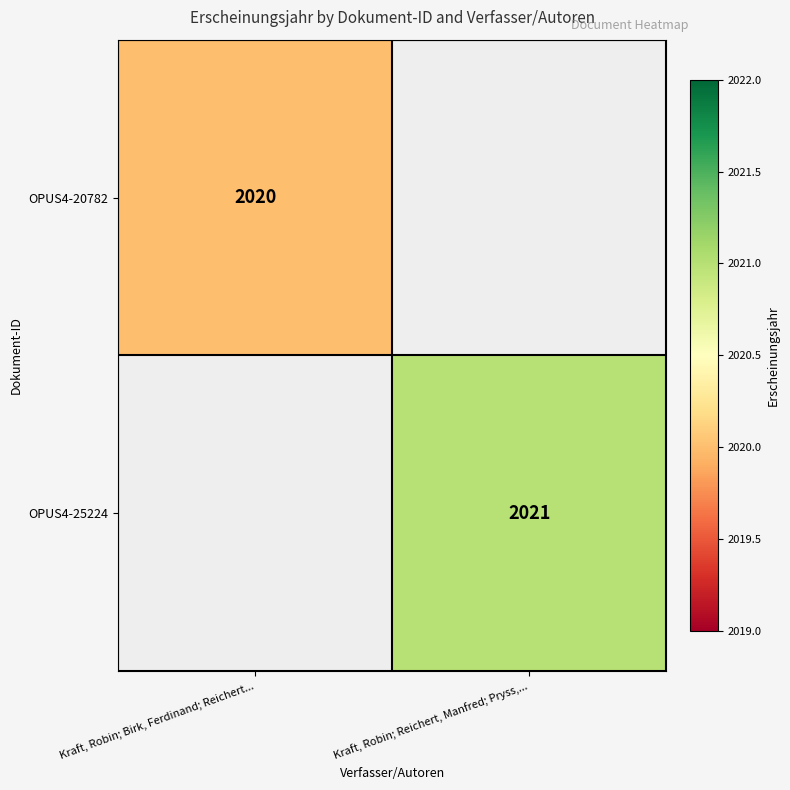

How many distinct data groups are displayed?

2